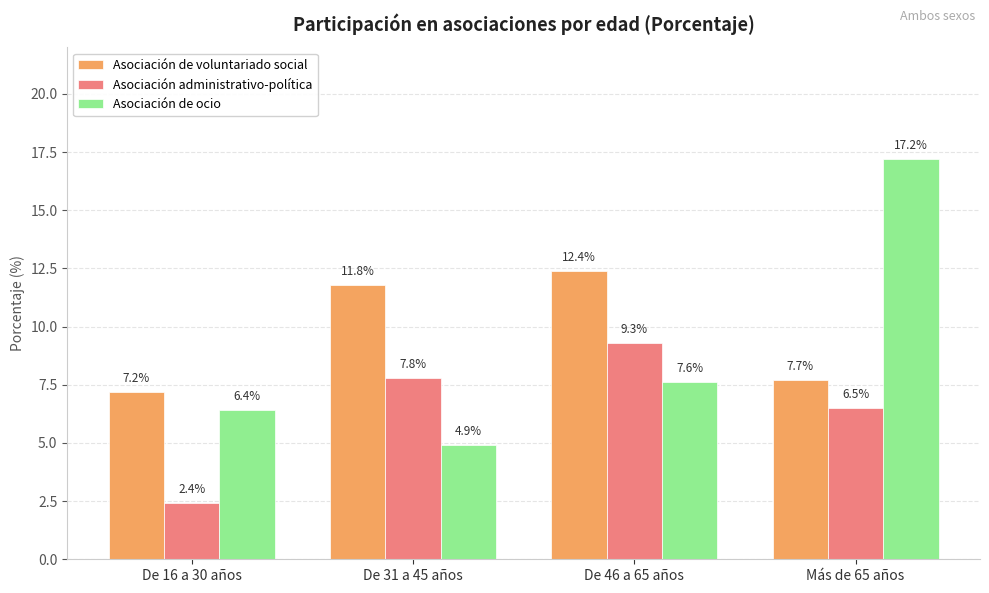

Which series has the widest spread of values?

Asociación de ocio